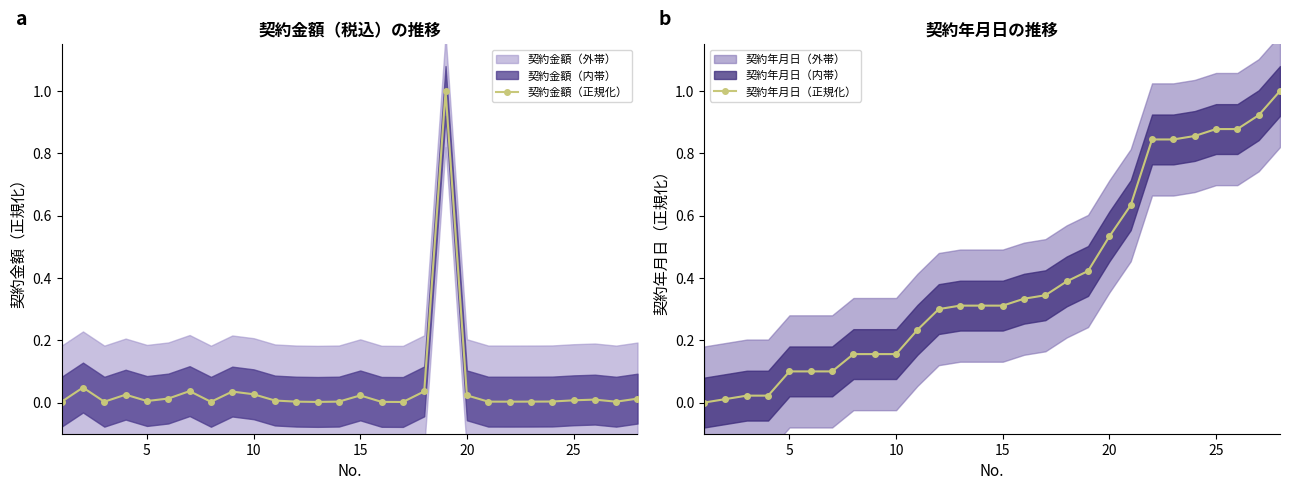

True or false: 契約金額（正規化） has more than 1 points higher than both neighbors.

True